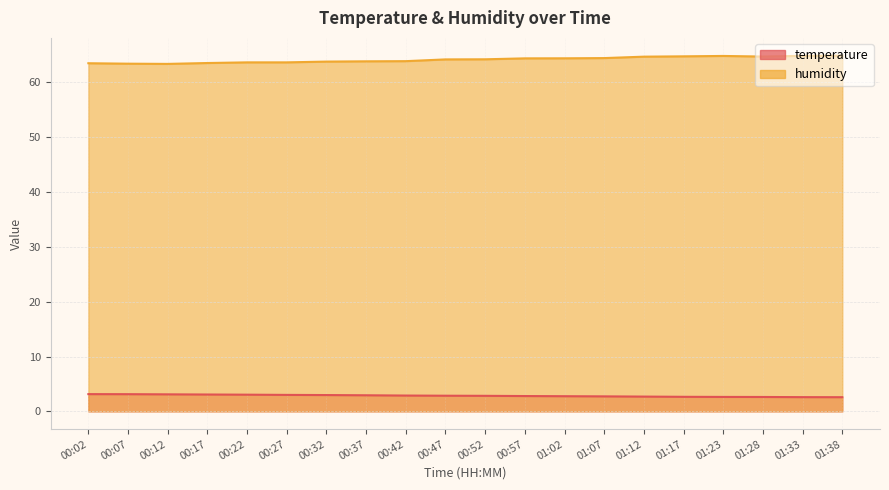

What is the label of the 8th point from the right?

01:02